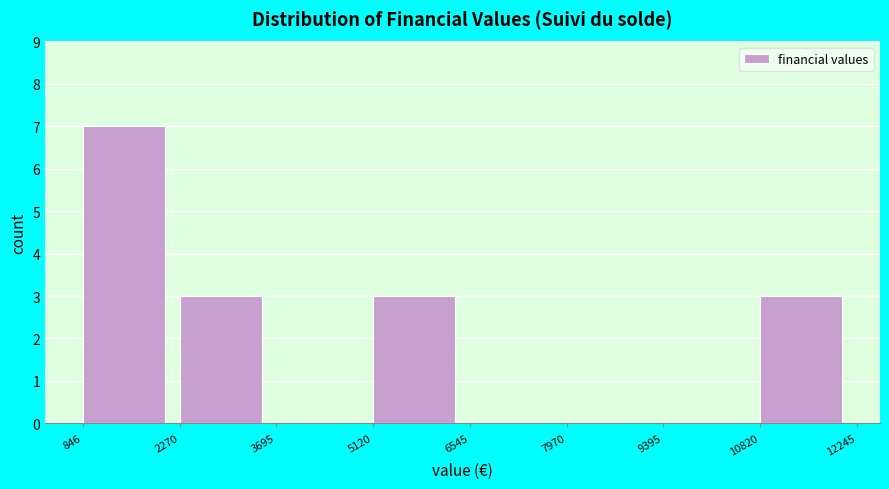

How tall is the bar that spans 10820 to 12245 on the x-axis? The values are not printed on the chart, so give them approximately, as read against the axis.

3